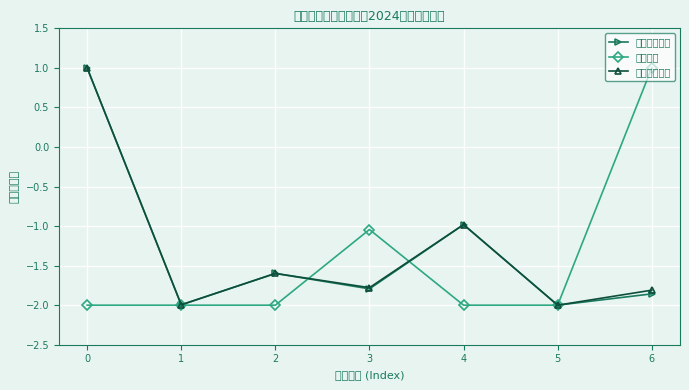

How many categories are shown in the chart?

7